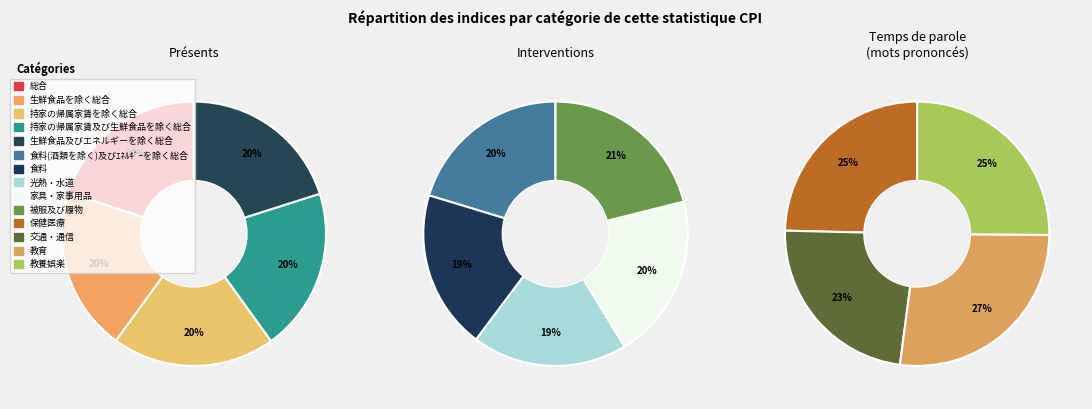

What is the ratio of the value at 持家の帰属家賃を除く総合 to the value at 19?

1.0